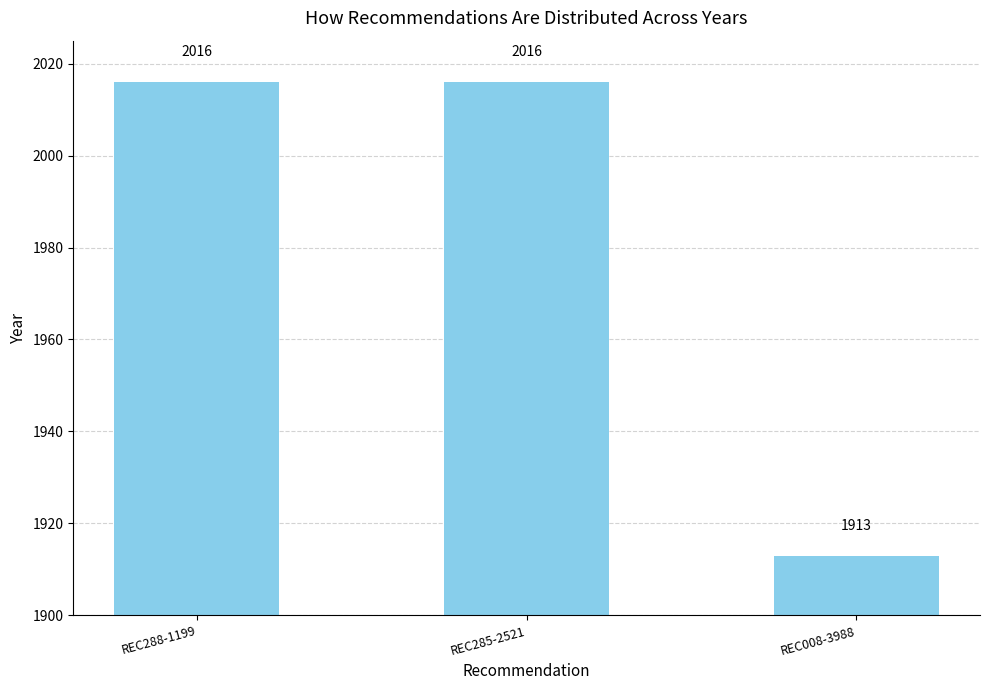

The chart shows a value of 883 at REC288-1199. True or false?

False